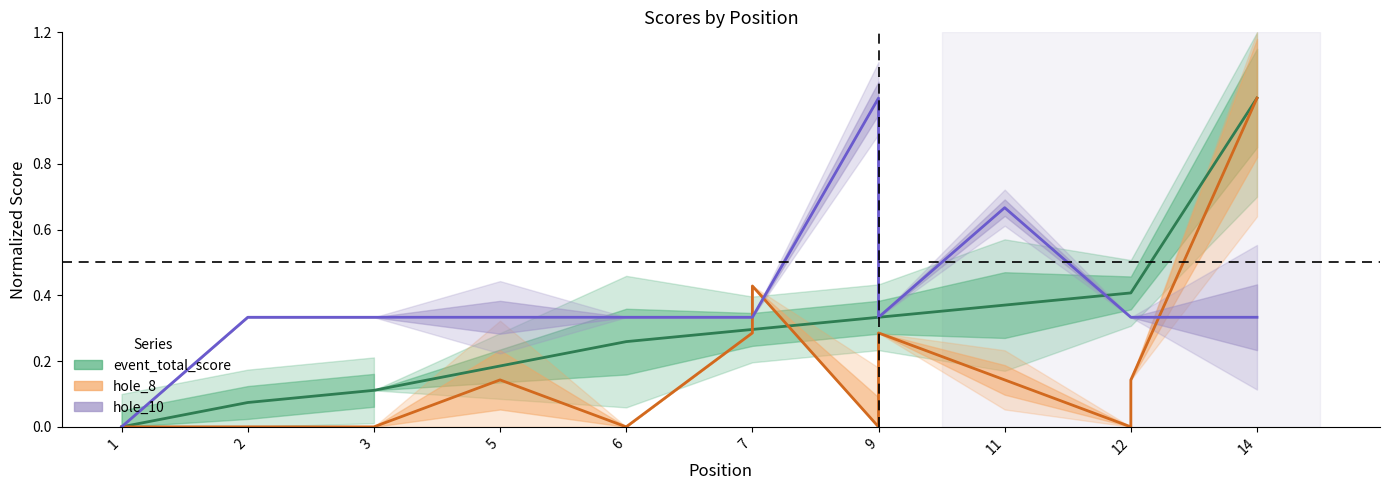

How many lines are shown in the chart?

3